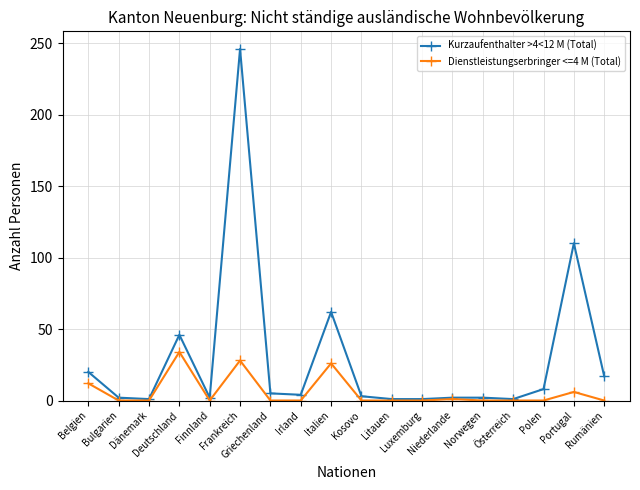

What are all the series names shown in the legend?

Kurzaufenthalter >4<12 M (Total), Dienstleistungserbringer <=4 M (Total)